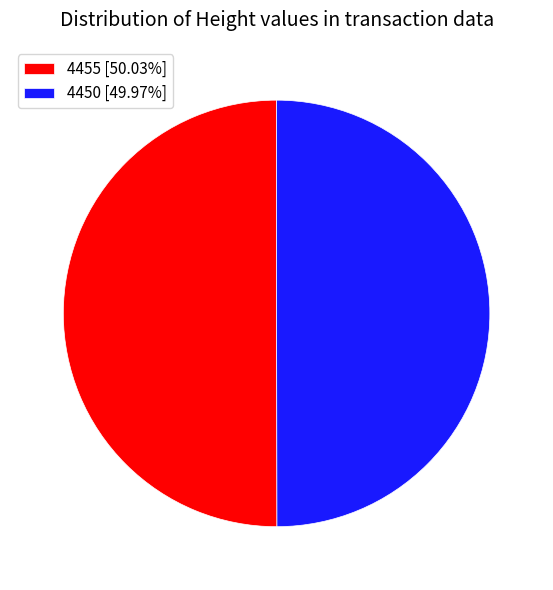

What is the ratio of the value at 4450 [49.97%] to the value at 4455 [50.03%]?

1.0